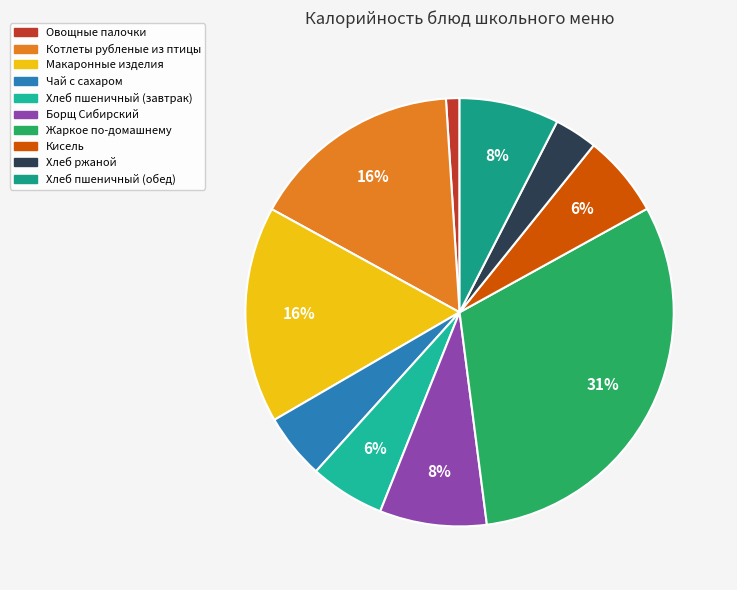

How many slices are in this pie chart?

10